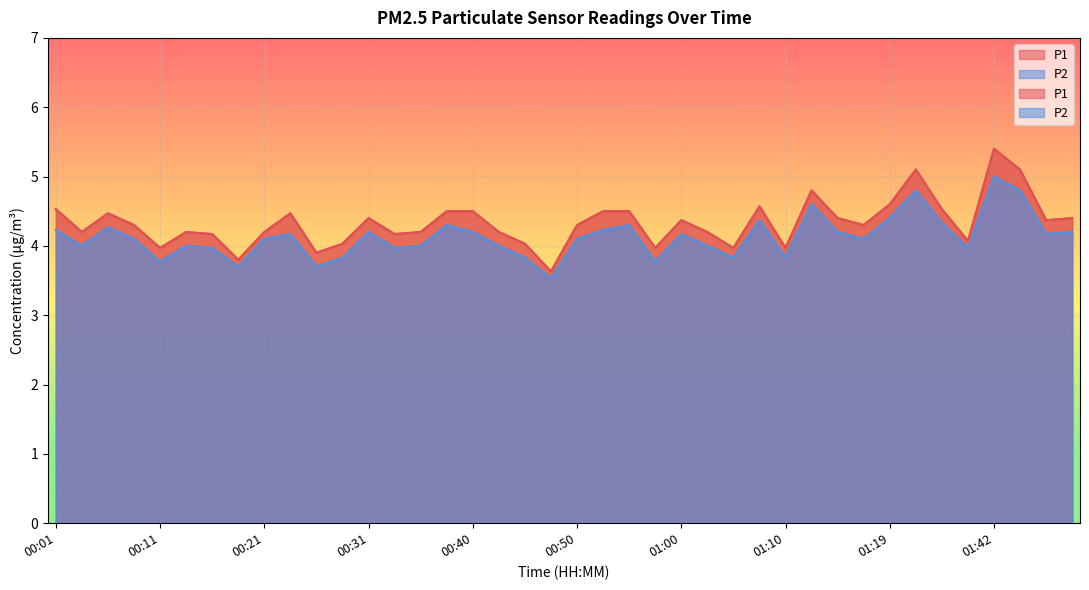

Which has a higher value, 01:19 or 00:04?

01:19